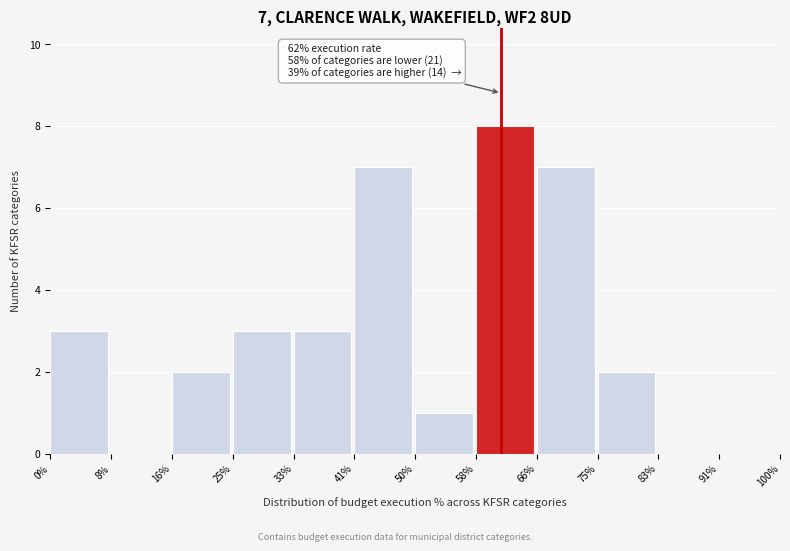

Which range on the x-axis has the tallest bar?

58% to 66%